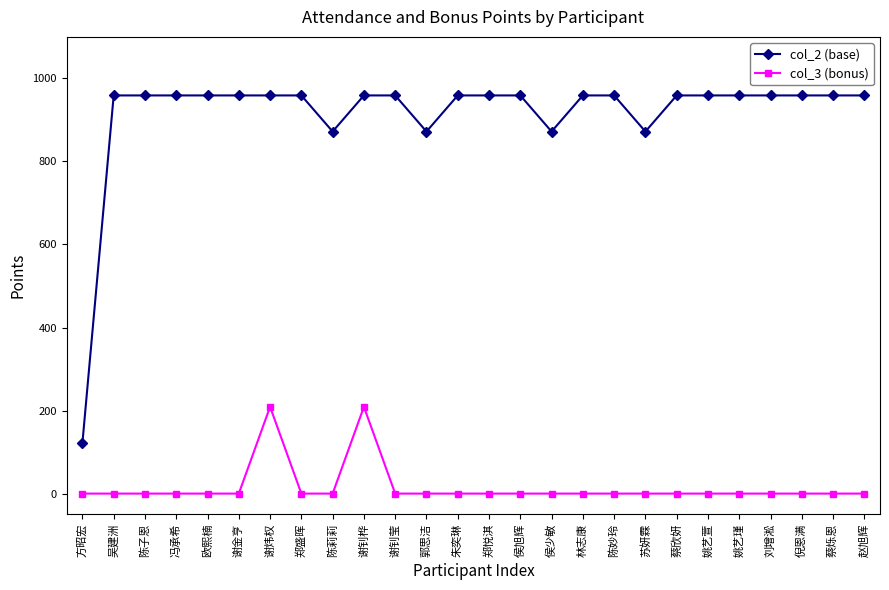

Reading right to left, extract all data points from this chart.

col_2 (base): 959	959	959	959	959	959	959	872	959	959	872	959	959	959	872	959	959	872	959	959	959	959	959	959	959	122
col_3 (bonus): 0	0	0	0	0	0	0	0	0	0	0	0	0	0	0	0	209	0	0	209	0	0	0	0	0	0